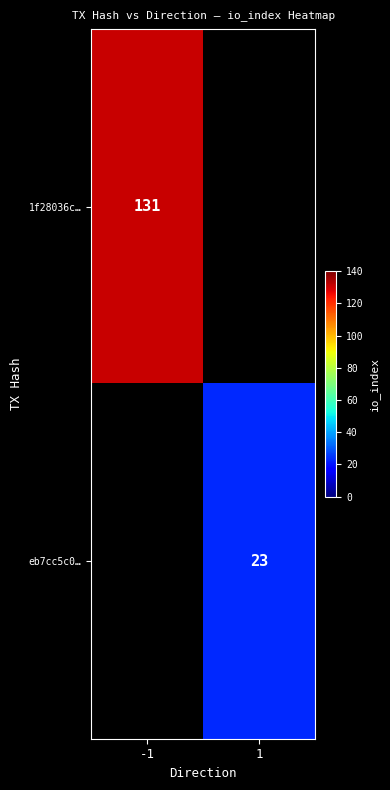

True or false: eb7cc5c0… has a value of 7 at 1.

False